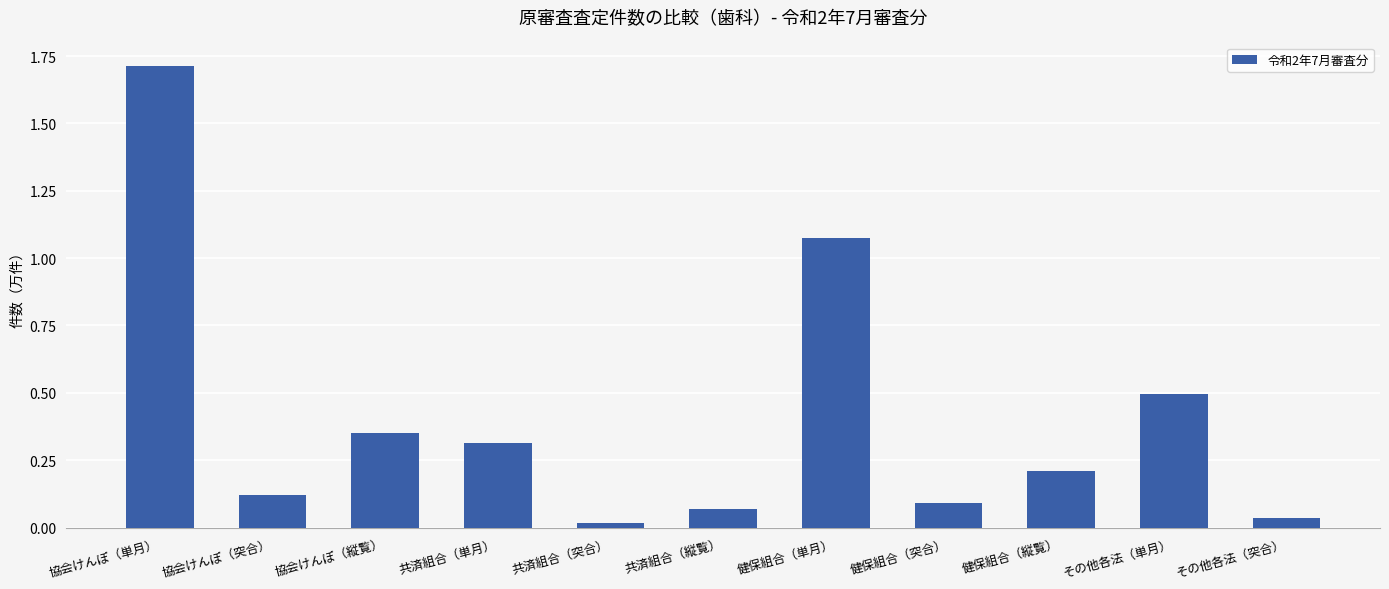

What is the greatest value displayed?

1.7